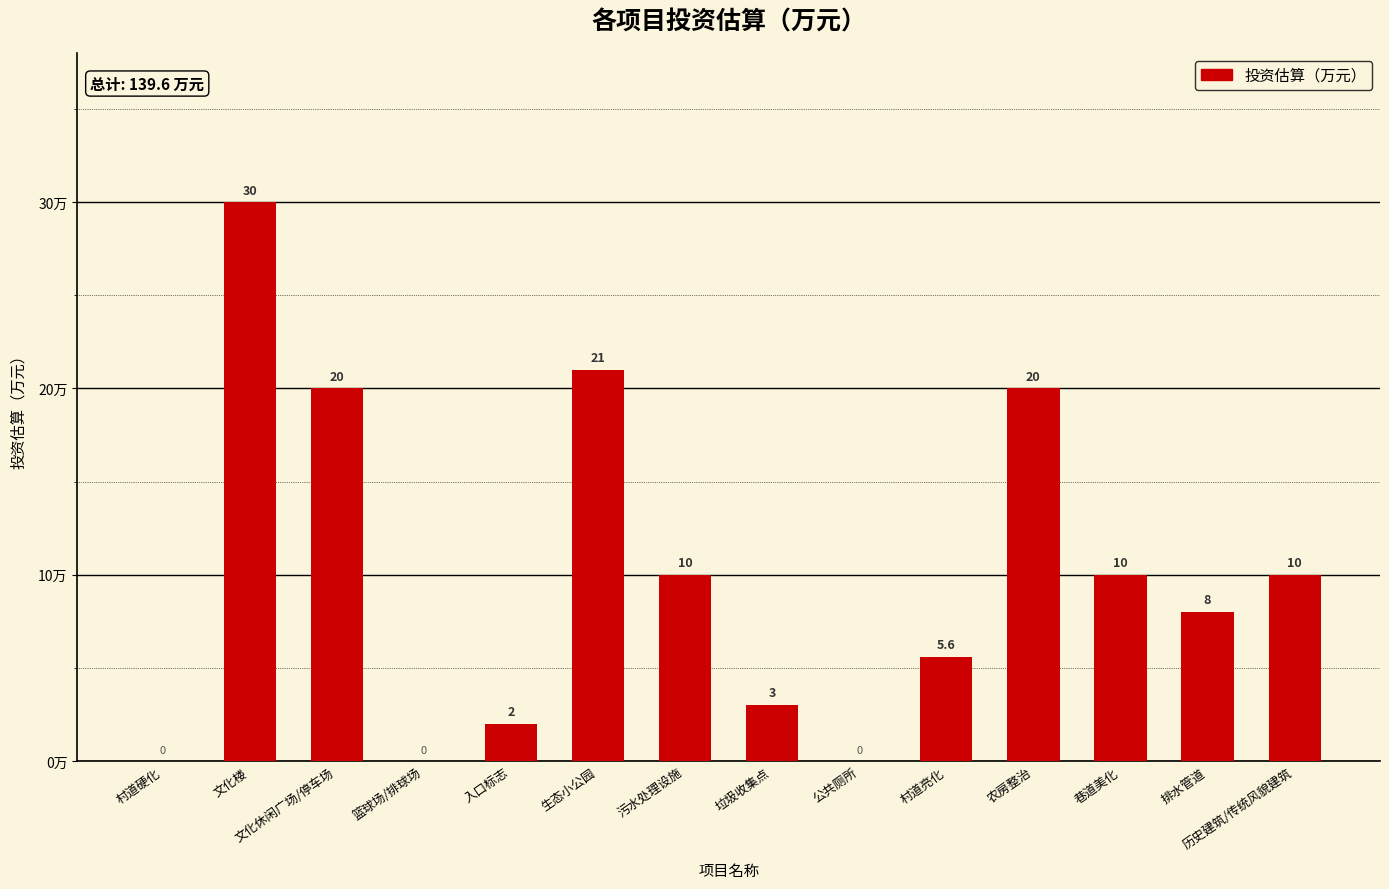

Reading left to right, list all the values displayed in this chart.

村道硬化=0.0	文化楼=30.0	文化休闲广场/停车场=20.0	篮球场/排球场=0.0	入口标志=2.0	生态小公园=21.0	污水处理设施=10.0	垃圾收集点=3.0	公共厕所=0.0	村道亮化=5.6	农房整治=20.0	巷道美化=10.0	排水管道=8.0	历史建筑/传统风貌建筑=10.0